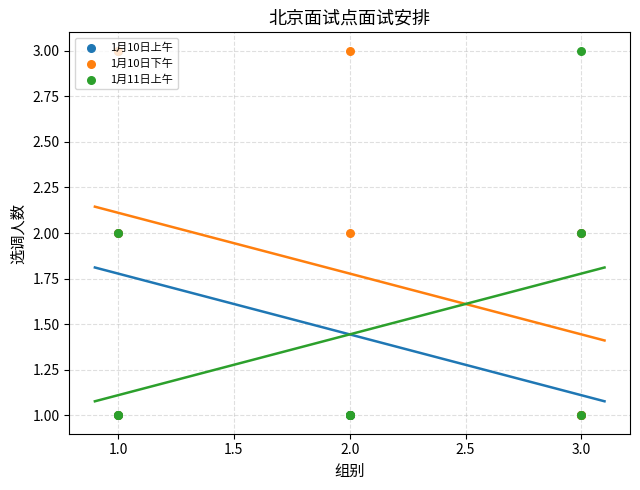

Which series has the largest total across all categories?

1月10日下午